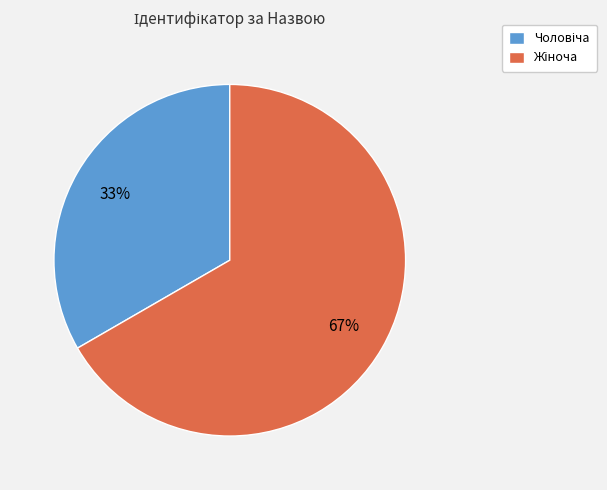

How many slices are in this pie chart?

2